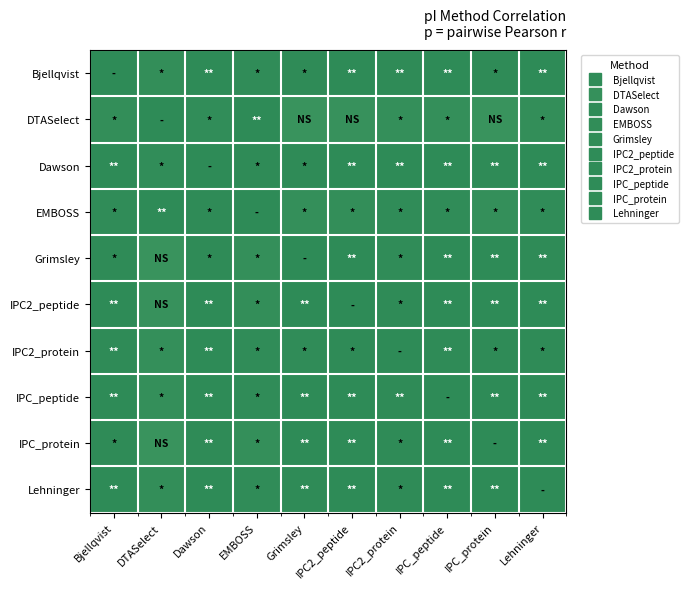

Reading left to right, what are all the values shown in this chart?

Bjellqvist: Bjellqvist=1.0	DTASelect=1.0	Dawson=1.0	EMBOSS=1.0	Grimsley=1.0	IPC2_peptide=1.0	IPC2_protein=1.0	IPC_peptide=1.0	IPC_protein=1.0	Lehninger=1.0
DTASelect: Bjellqvist=1.0	DTASelect=1.0	Dawson=1.0	EMBOSS=1.0	Grimsley=0.9	IPC2_peptide=0.9	IPC2_protein=1.0	IPC_peptide=1.0	IPC_protein=0.9	Lehninger=1.0
Dawson: Bjellqvist=1.0	DTASelect=1.0	Dawson=1.0	EMBOSS=1.0	Grimsley=1.0	IPC2_peptide=1.0	IPC2_protein=1.0	IPC_peptide=1.0	IPC_protein=1.0	Lehninger=1.0
EMBOSS: Bjellqvist=1.0	DTASelect=1.0	Dawson=1.0	EMBOSS=1.0	Grimsley=1.0	IPC2_peptide=1.0	IPC2_protein=1.0	IPC_peptide=1.0	IPC_protein=1.0	Lehninger=1.0
Grimsley: Bjellqvist=1.0	DTASelect=0.9	Dawson=1.0	EMBOSS=1.0	Grimsley=1.0	IPC2_peptide=1.0	IPC2_protein=1.0	IPC_peptide=1.0	IPC_protein=1.0	Lehninger=1.0
IPC2_peptide: Bjellqvist=1.0	DTASelect=0.9	Dawson=1.0	EMBOSS=1.0	Grimsley=1.0	IPC2_peptide=1.0	IPC2_protein=1.0	IPC_peptide=1.0	IPC_protein=1.0	Lehninger=1.0
IPC2_protein: Bjellqvist=1.0	DTASelect=1.0	Dawson=1.0	EMBOSS=1.0	Grimsley=1.0	IPC2_peptide=1.0	IPC2_protein=1.0	IPC_peptide=1.0	IPC_protein=1.0	Lehninger=1.0
IPC_peptide: Bjellqvist=1.0	DTASelect=1.0	Dawson=1.0	EMBOSS=1.0	Grimsley=1.0	IPC2_peptide=1.0	IPC2_protein=1.0	IPC_peptide=1.0	IPC_protein=1.0	Lehninger=1.0
IPC_protein: Bjellqvist=1.0	DTASelect=0.9	Dawson=1.0	EMBOSS=1.0	Grimsley=1.0	IPC2_peptide=1.0	IPC2_protein=1.0	IPC_peptide=1.0	IPC_protein=1.0	Lehninger=1.0
Lehninger: Bjellqvist=1.0	DTASelect=1.0	Dawson=1.0	EMBOSS=1.0	Grimsley=1.0	IPC2_peptide=1.0	IPC2_protein=1.0	IPC_peptide=1.0	IPC_protein=1.0	Lehninger=1.0